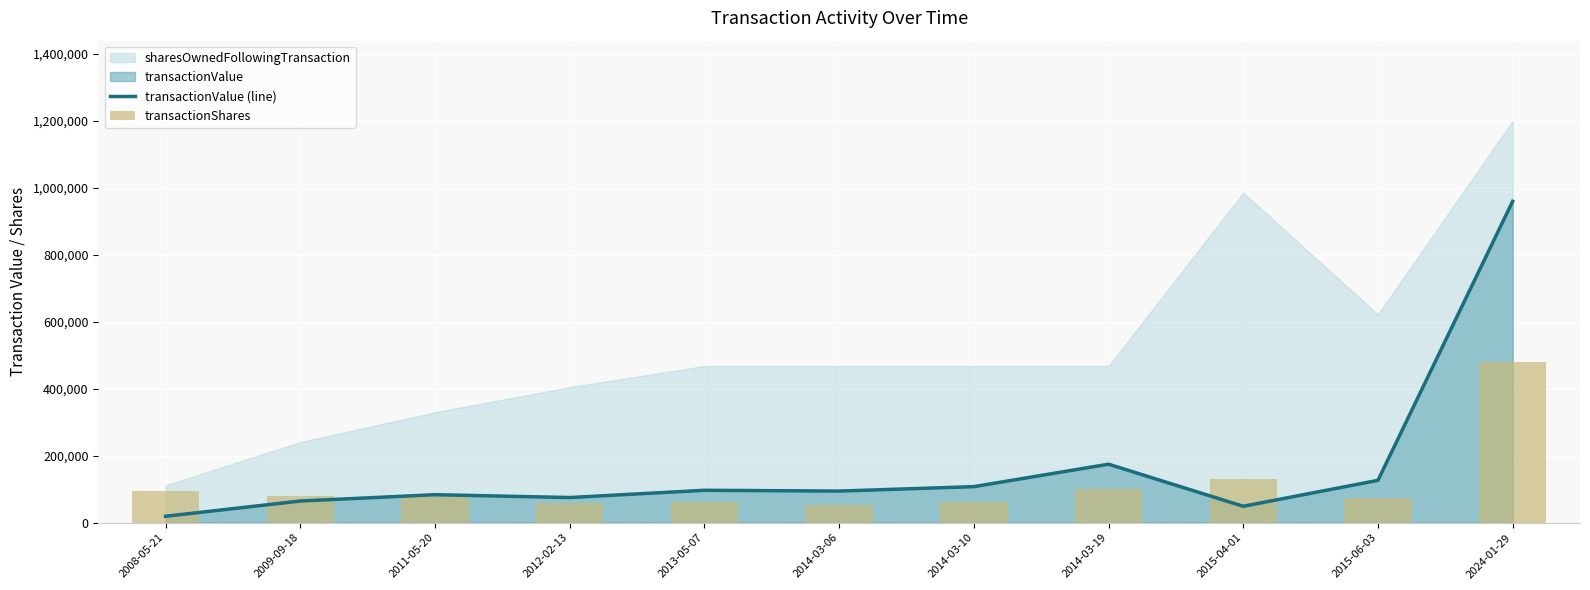

The value of transactionValue (line) at 2012-02-13 is 74992.8. True or false?

True